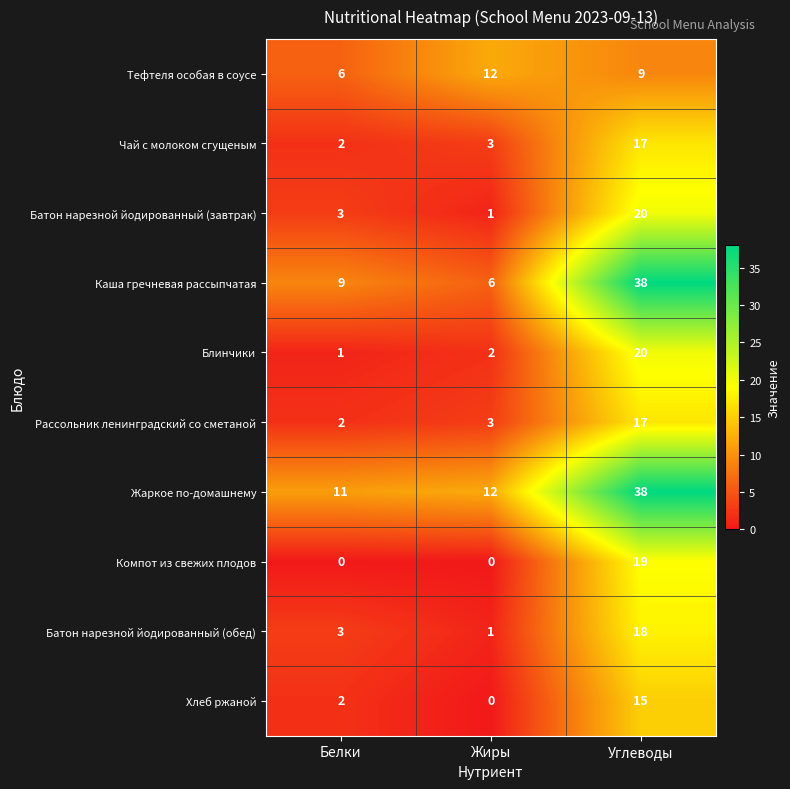

Reading right to left, transcribe all the data shown in this chart.

Тефтеля особая в соусе: 9	12	6
Чай с молоком сгущеным: 17	3	2
Батон нарезной йодированный (завтрак): 20	1	3
Каша гречневая рассыпчатая: 38	6	9
Блинчики: 20	2	1
Рассольник ленинградский со сметаной: 17	3	2
Жаркое по-домашнему: 38	12	11
Компот из свежих плодов: 19	0	0
Батон нарезной йодированный (обед): 18	1	3
Хлеб ржаной: 15	0	2